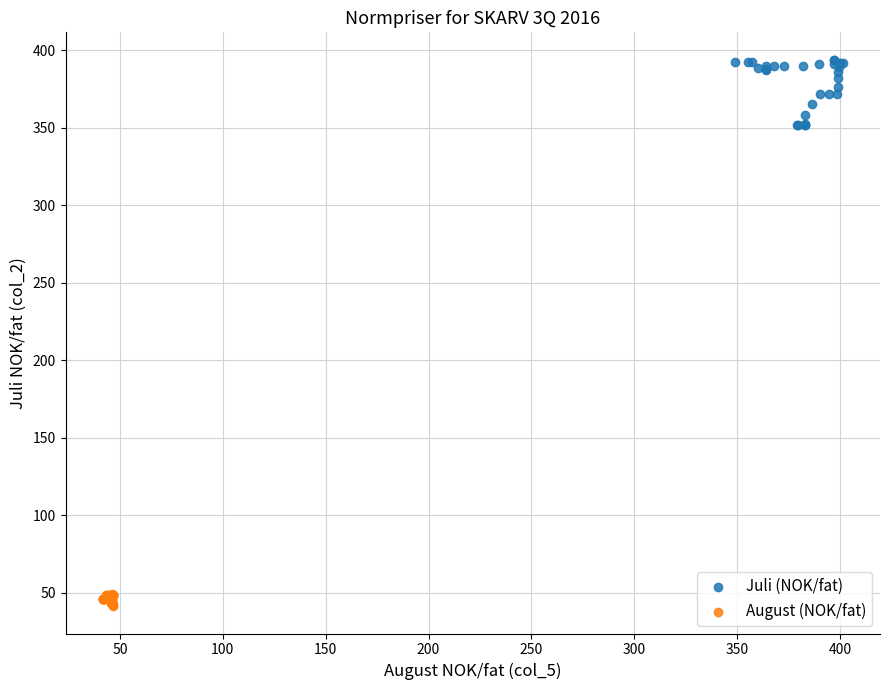

Which series has the widest spread of Y values?

Juli (NOK/fat)